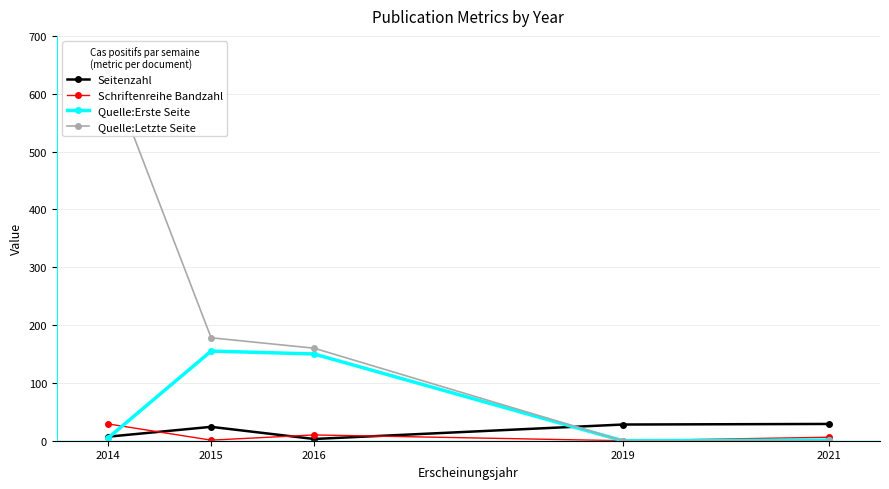

How many lines are shown in the chart?

4